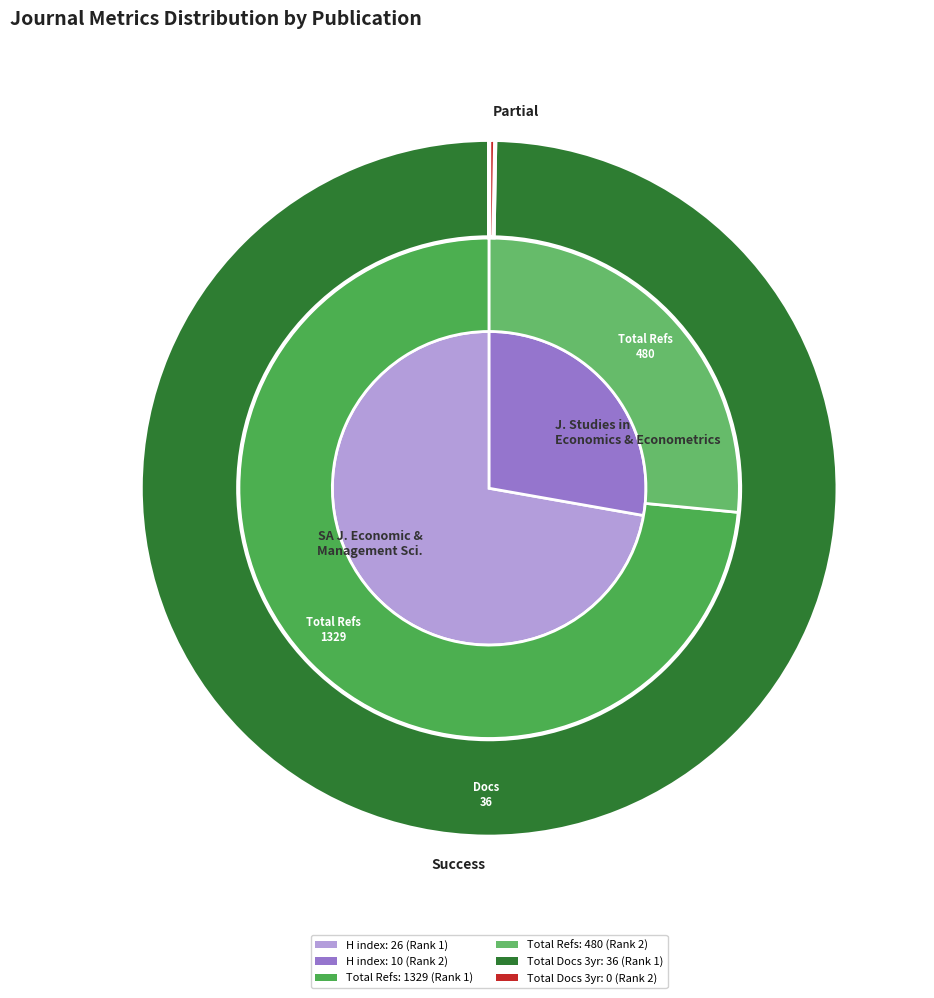

What is the spread (max minus min) of values at Journal for Studies in Economics and Econometrics?

480